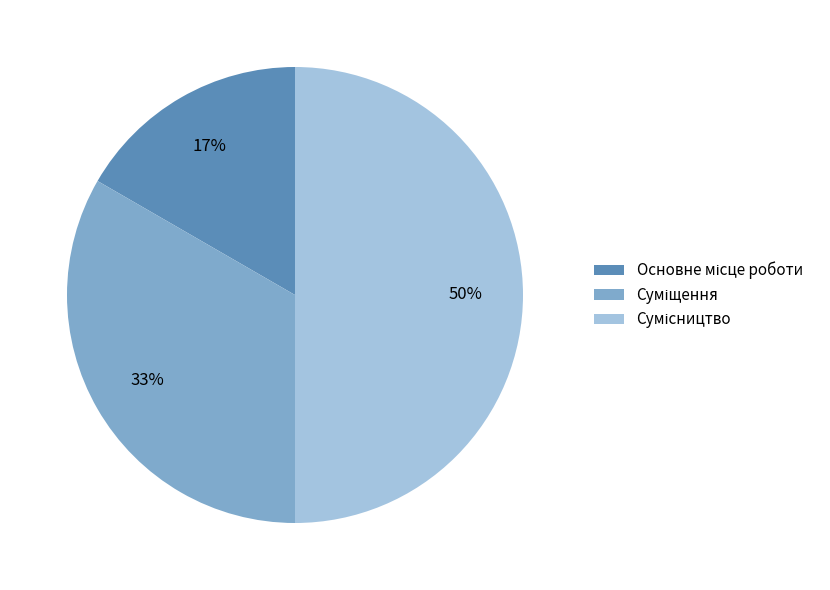

To the nearest percent, what is the average slice percentage?

33%